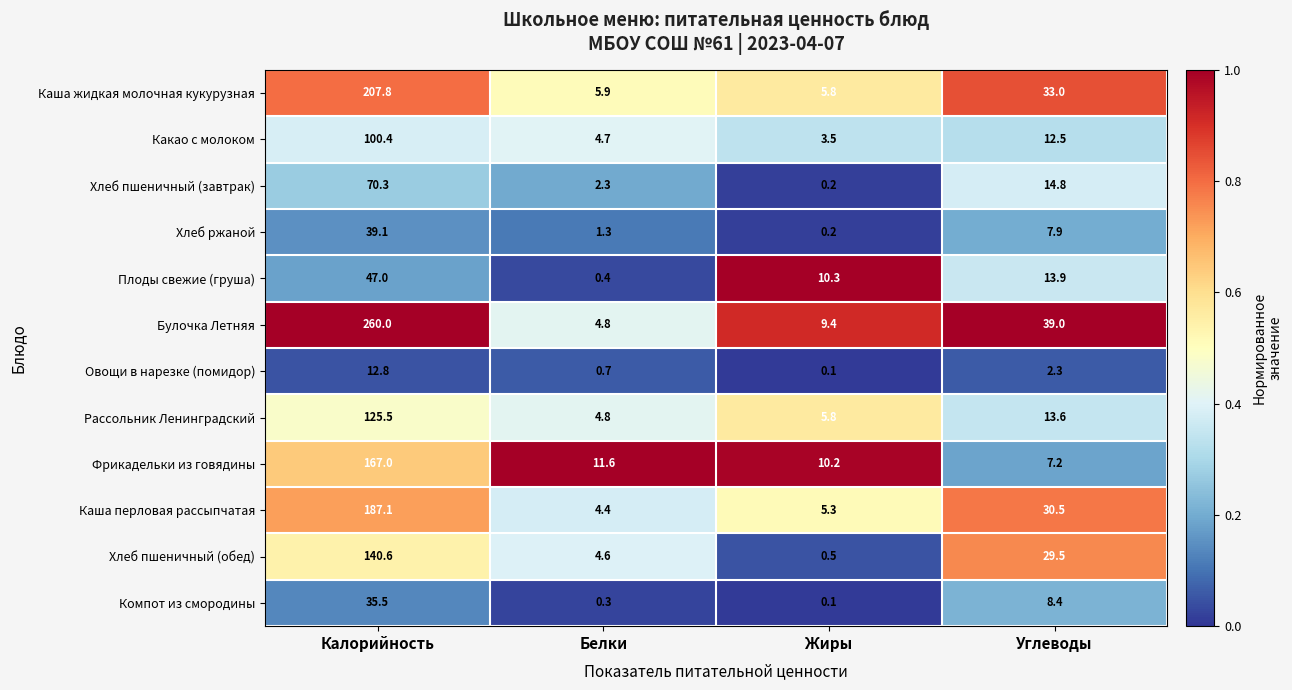

Which series has the widest spread of values?

Булочка Летняя